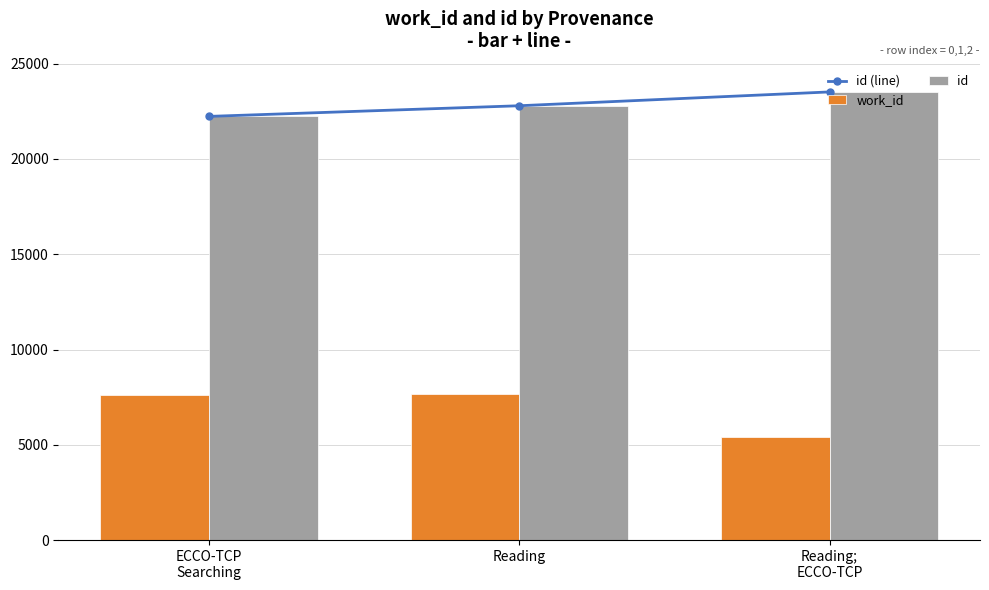

At which label is id closest to 22875?

Reading